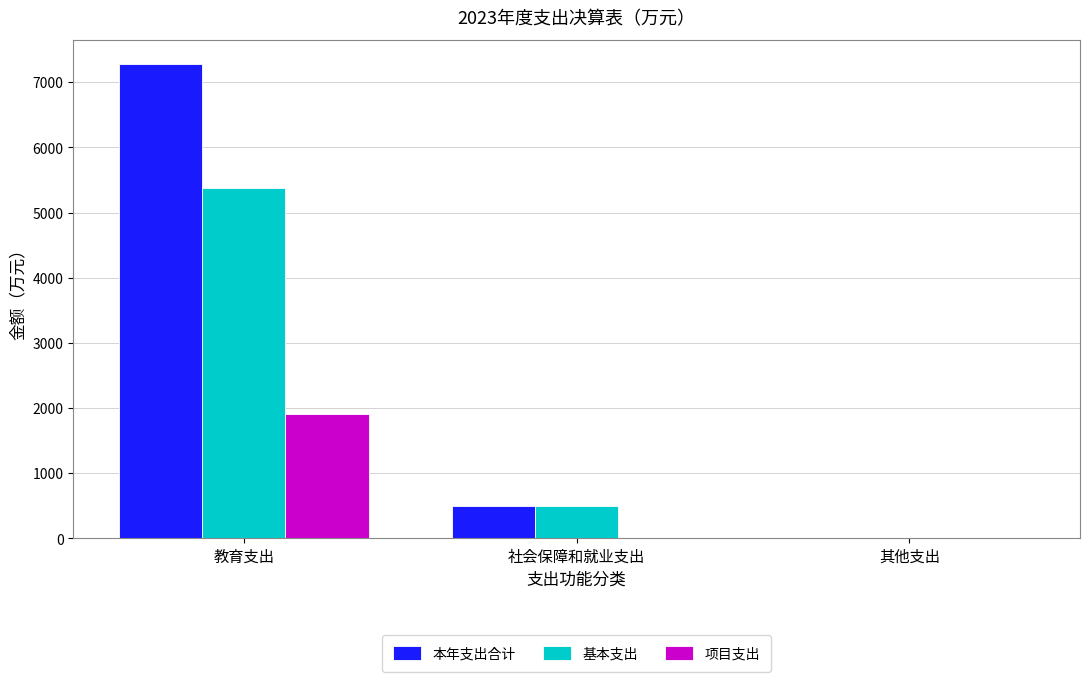

What are all the series names shown in the legend?

本年支出合计, 基本支出, 项目支出